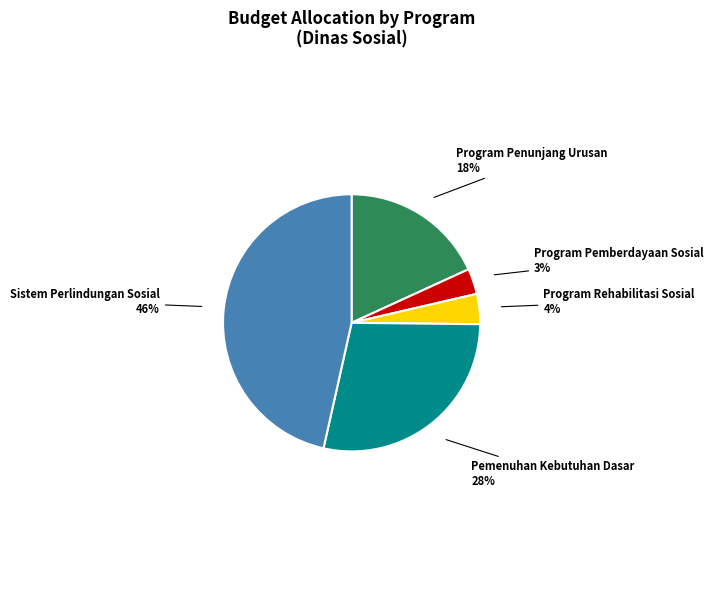

How many segments does this pie chart have?

5